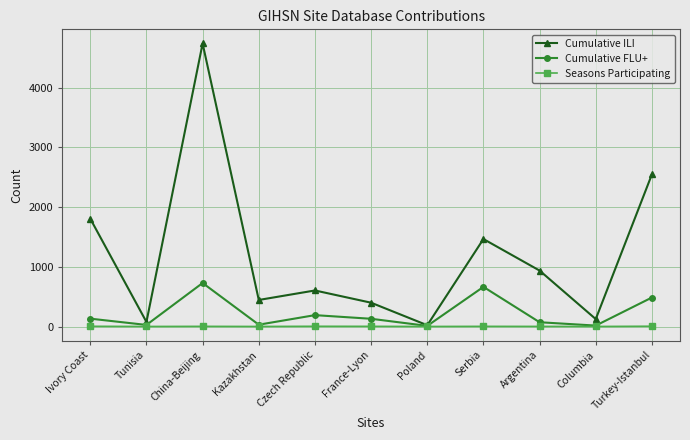

Which series has the largest range (max minus min)?

Cumulative ILI